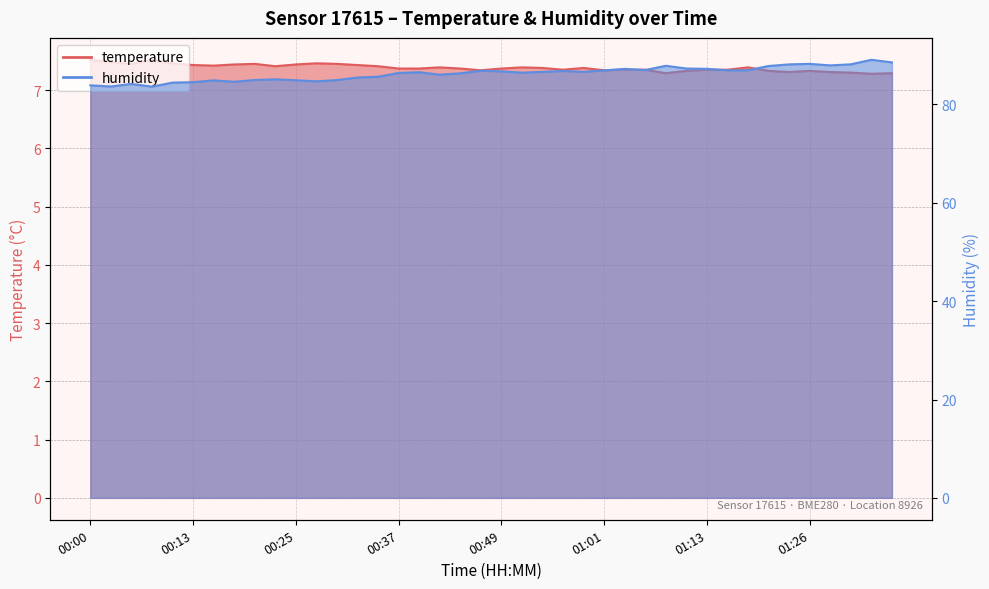

Which has a higher value, 01:26 or 00:13?

00:13